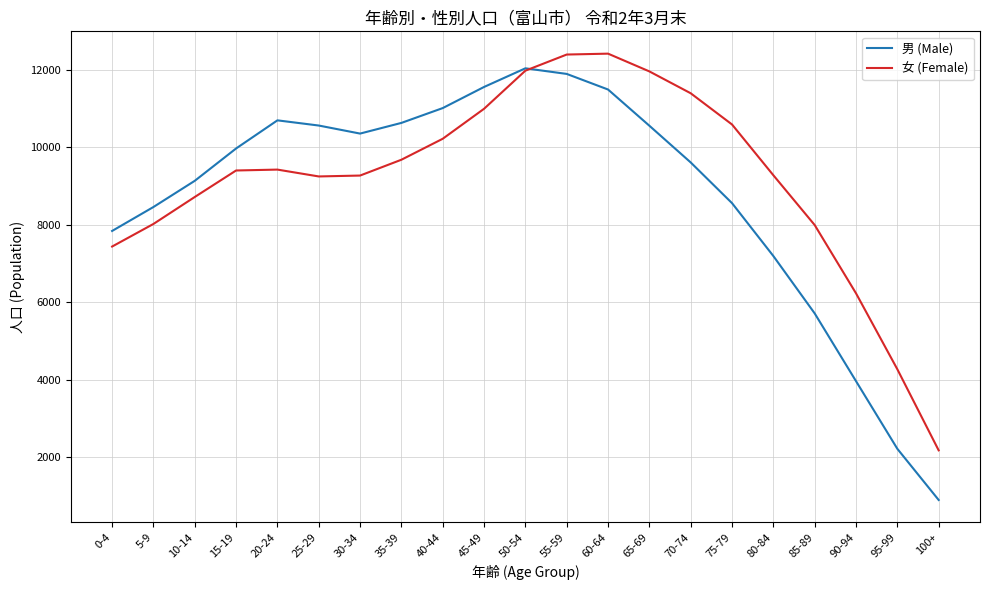

How many interior local valleys does the 女 (Female) series have?

1